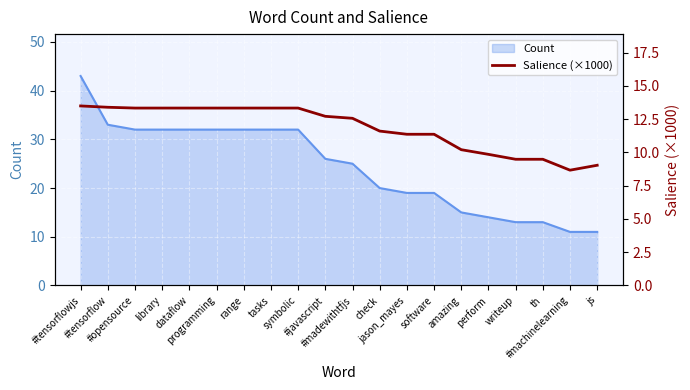

Where does the data first go above 12?

#tensorflowjs